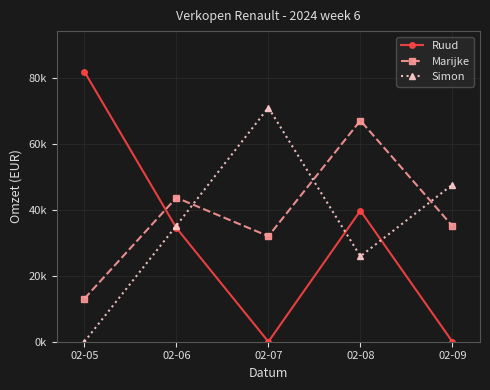

What is the difference between the highest and lowest values at 02-06?

9160